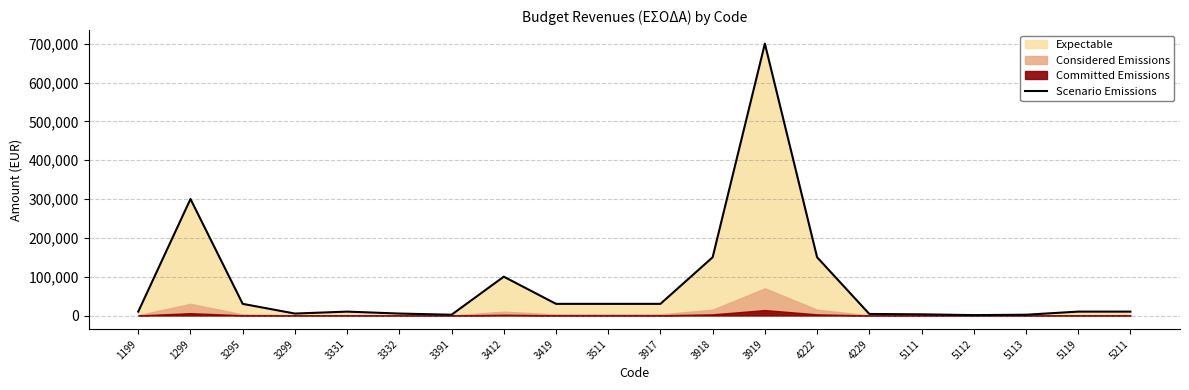

At which category does the chart reach its peak across all series?

3919